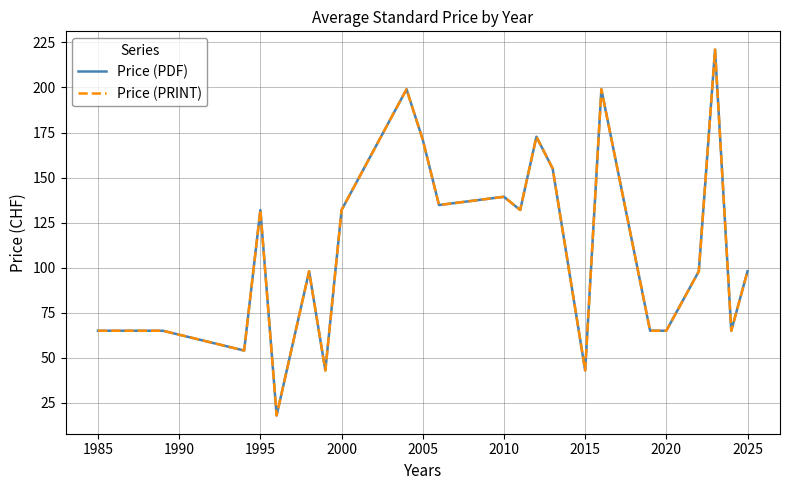

At which label is Price (PDF) closest to 119?

1995